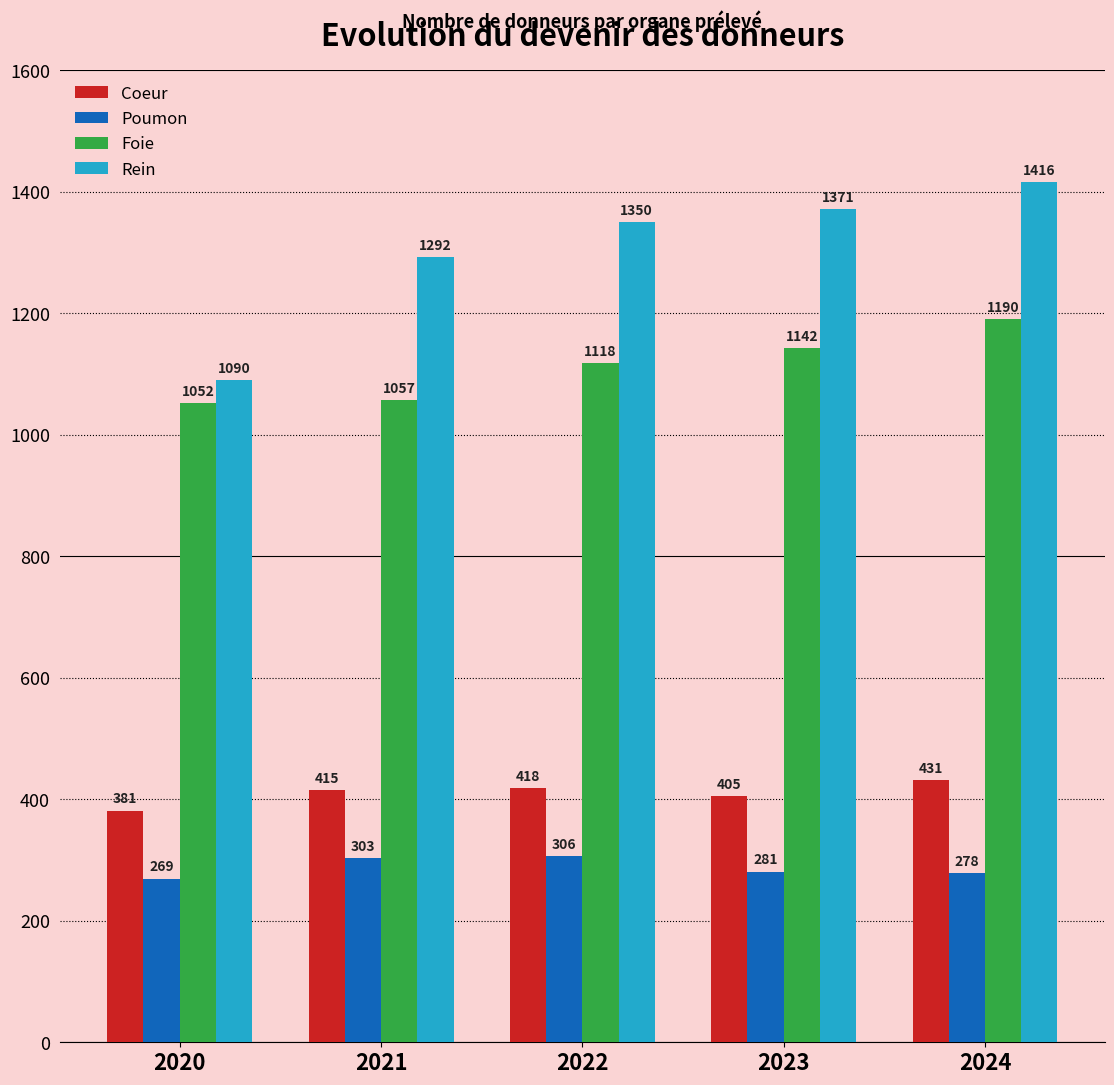

Reading left to right, list all the values displayed in this chart.

Coeur: 381	415	418	405	431
Poumon: 269	303	306	281	278
Foie: 1052	1057	1118	1142	1190
Rein: 1090	1292	1350	1371	1416